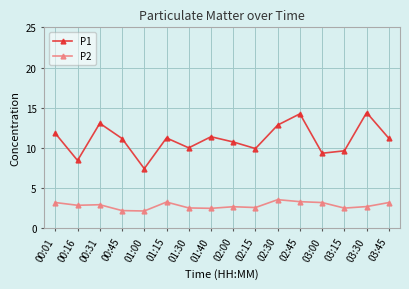

Does the chart have visible grid lines?

Yes